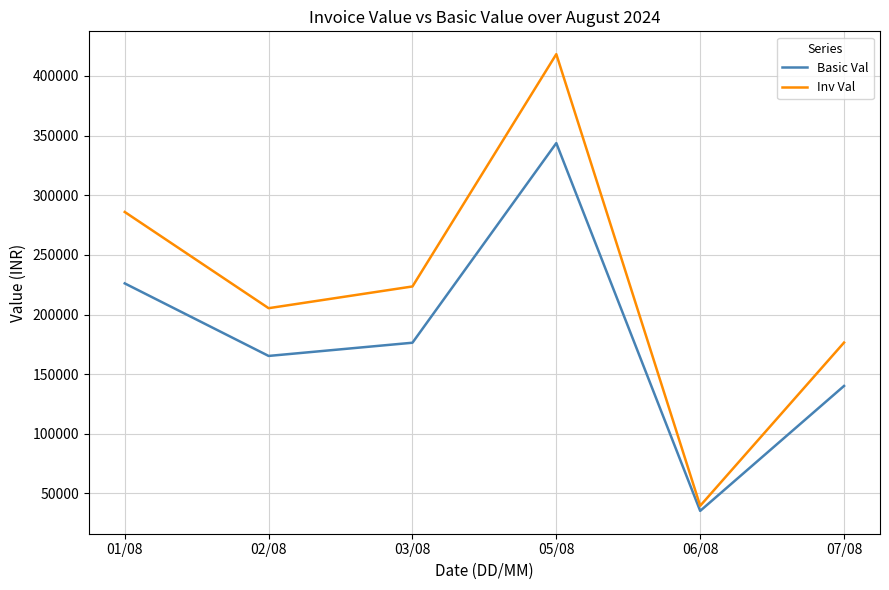

At which label is Inv Val closest to 228961?

03/08